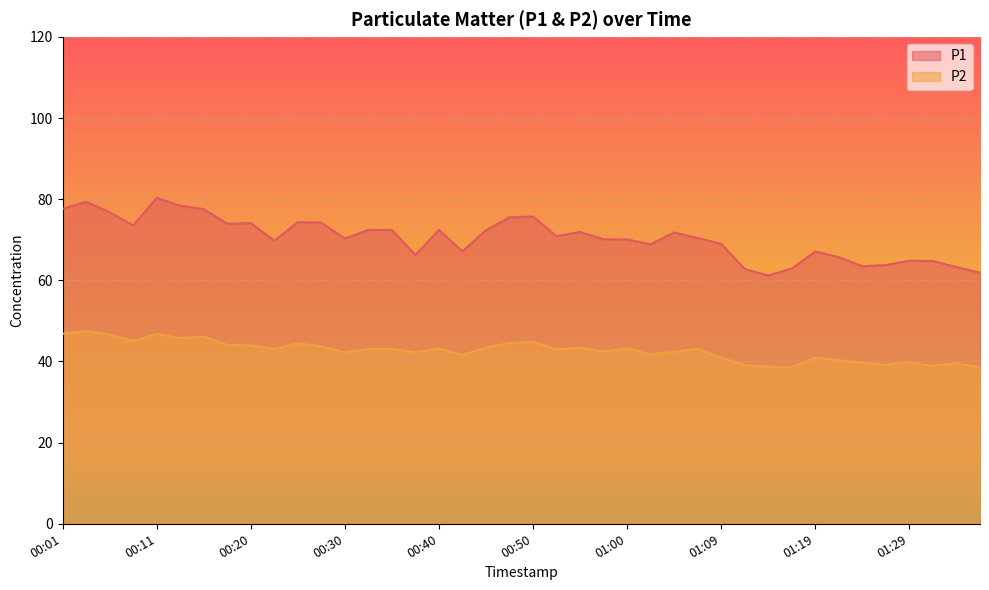

What is the label of the 24th point from the left?

00:57